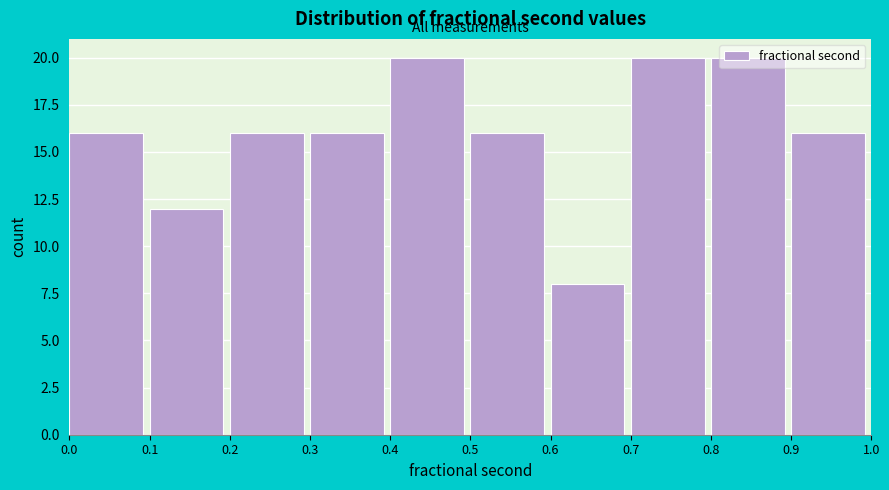

Reading left to right, list every bar in this chart as the range it spans on the x-axis followed by its height. The values are not printed on the chart, so give them approximately, as read against the axis.

0.0 to 0.1: 16
0.1 to 0.2: 12
0.2 to 0.3: 16
0.3 to 0.4: 16
0.4 to 0.5: 20
0.5 to 0.6: 16
0.6 to 0.7: 8
0.7 to 0.8: 20
0.8 to 0.9: 20
0.9 to 1.0: 16